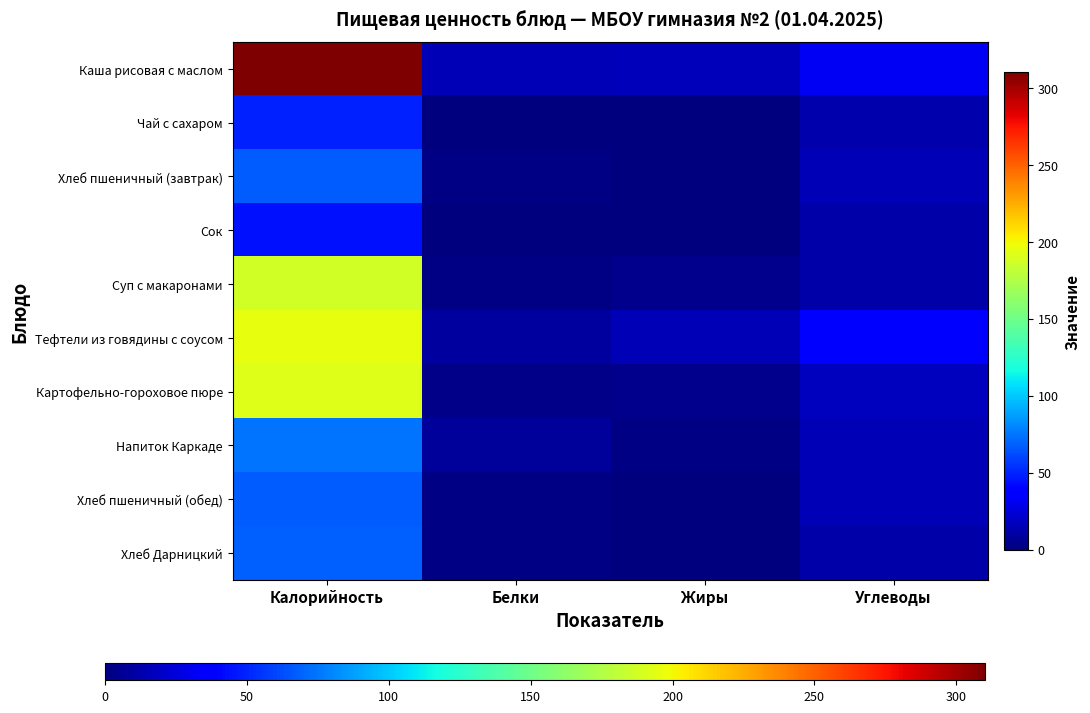

At how many categories does at least one series exceed 244?

1